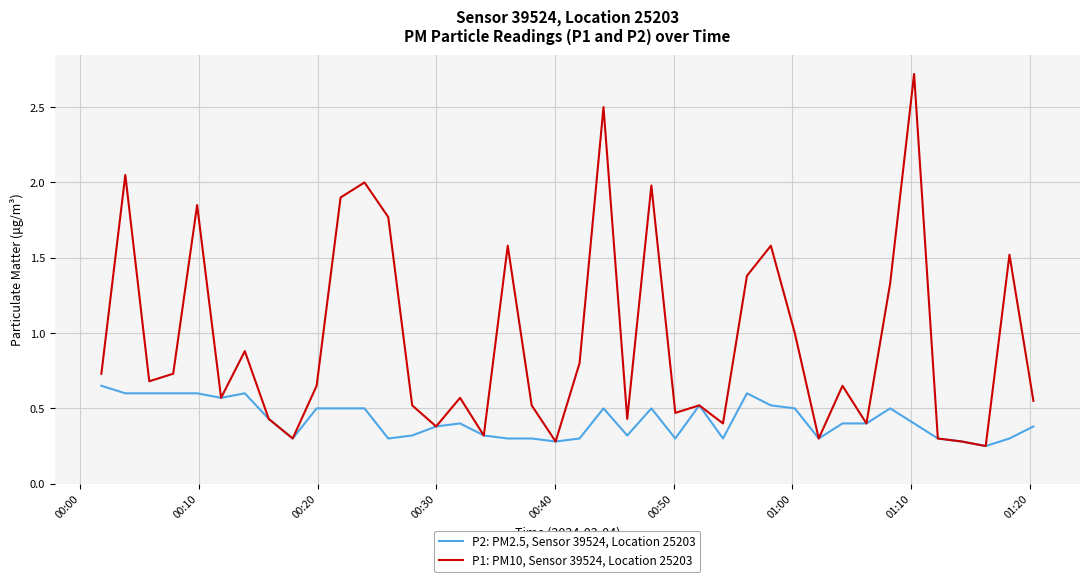

Which series has the largest total across all categories?

P1: PM10, Sensor 39524, Location 25203